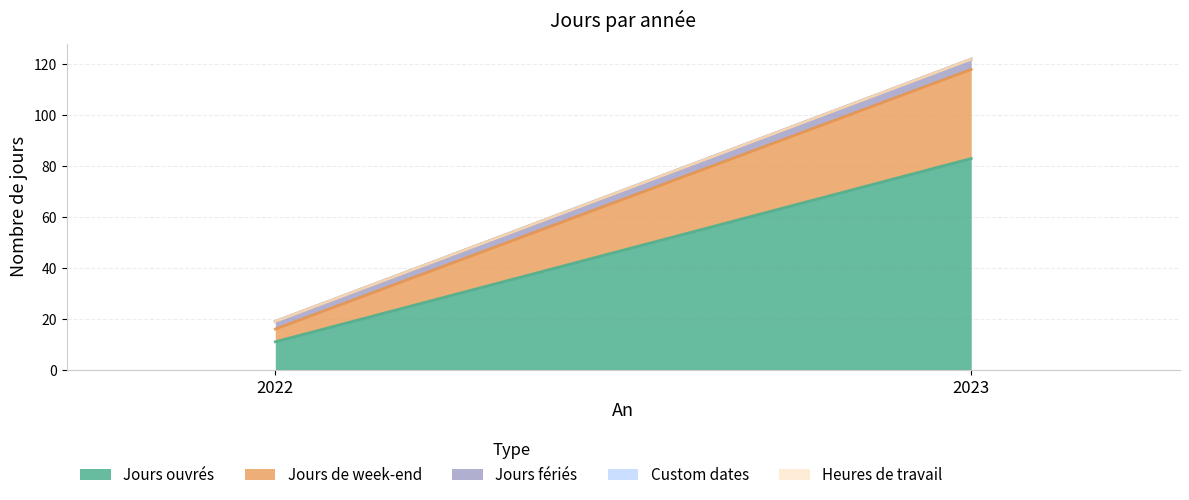

Reading left to right, list all the values displayed in this chart.

Jours ouvrés: 11	83
Jours de week-end: 5	35
Jours fériés: 3	4
Custom dates: 0	0
Heures de travail: 0	0